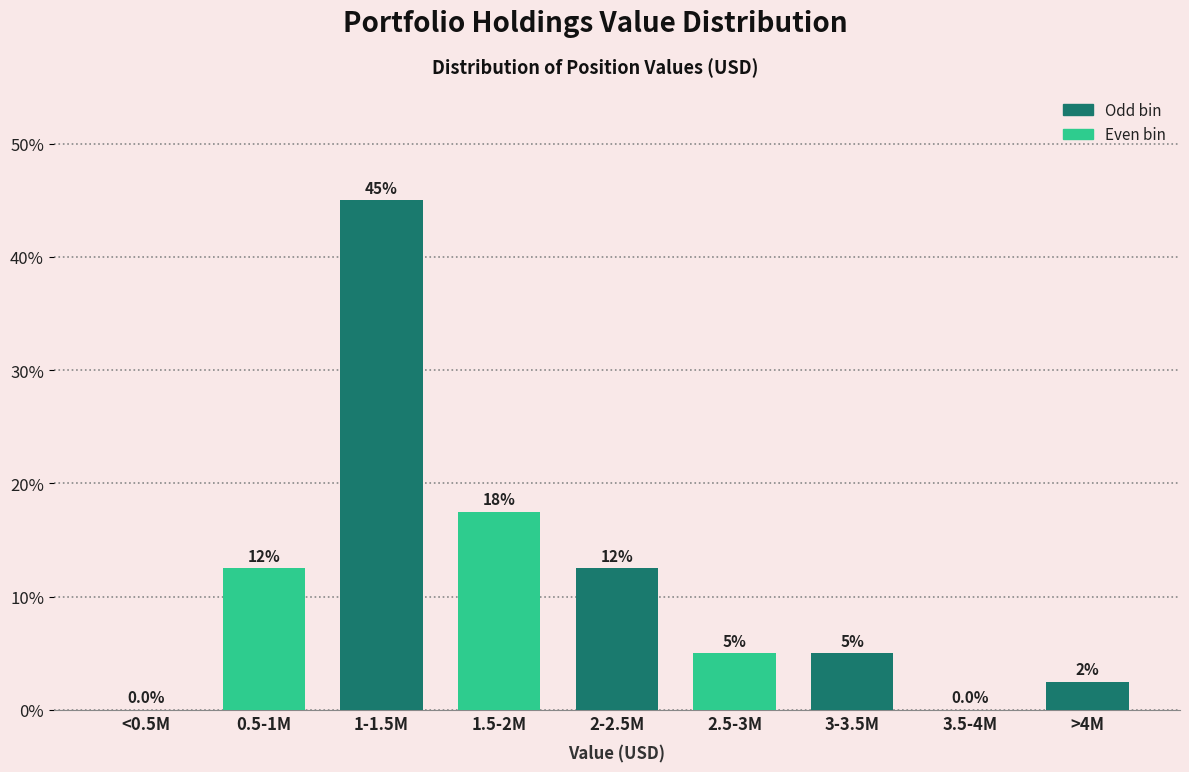

Reading left to right, extract all data points from this chart.

<0.5M=0.0	0.5-1M=12.5	1-1.5M=45.0	1.5-2M=17.5	2-2.5M=12.5	2.5-3M=5.0	3-3.5M=5.0	3.5-4M=0.0	>4M=2.5